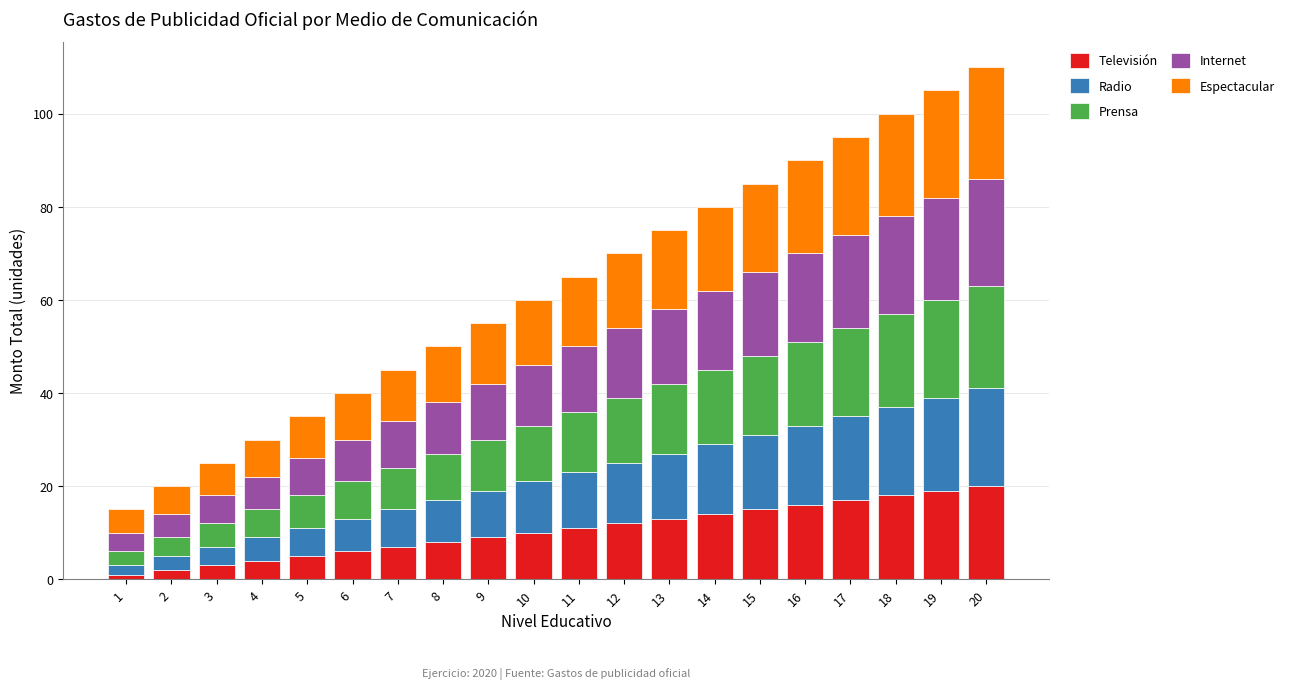

The value of Televisión at 10 is 3. True or false?

False